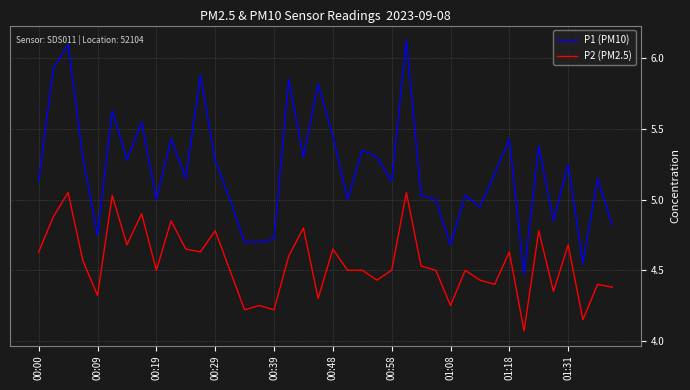

What is the difference between the maximum and minimum values in the P2 (PM2.5) series?

1.0